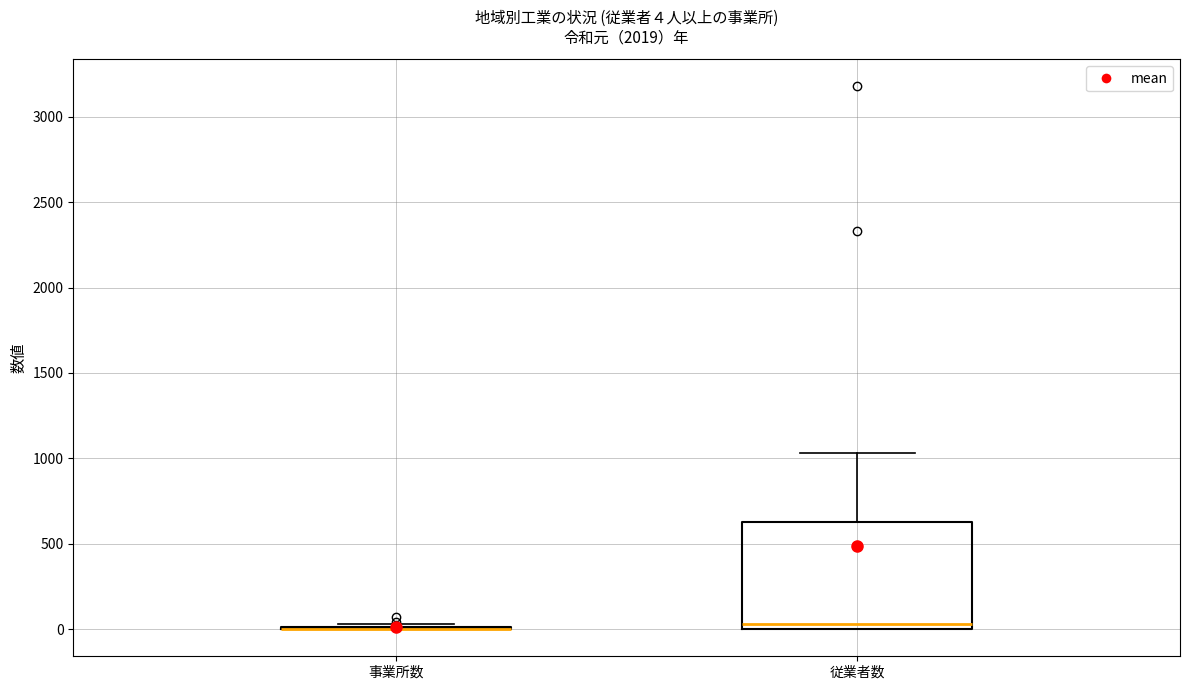

Comparing the boxes themselves (not the whiskers), which one is the tallest?

従業者数